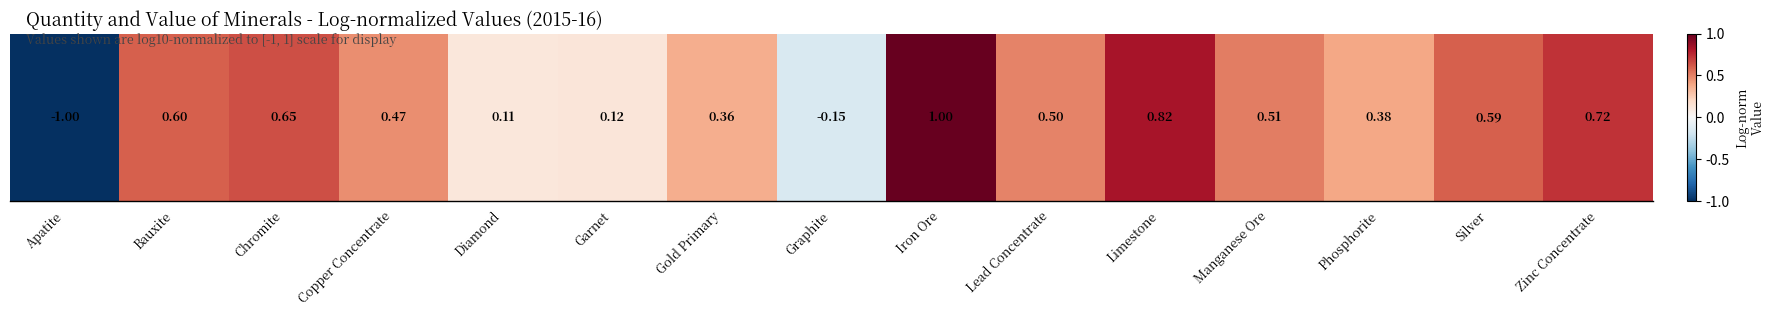

Reading left to right, extract all data points from this chart.

-1.0	0.6	0.6	0.5	0.1	0.1	0.4	-0.2	1.0	0.5	0.8	0.5	0.4	0.6	0.7